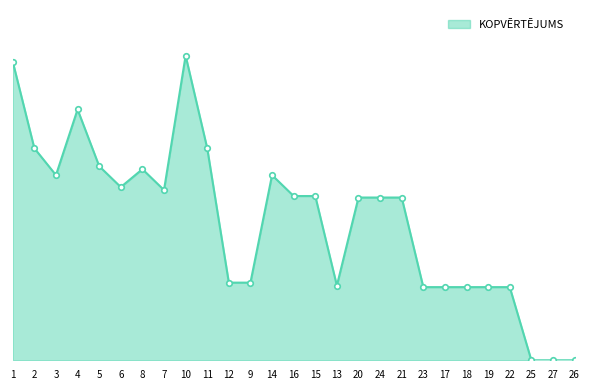

What position from the left is 25?

25